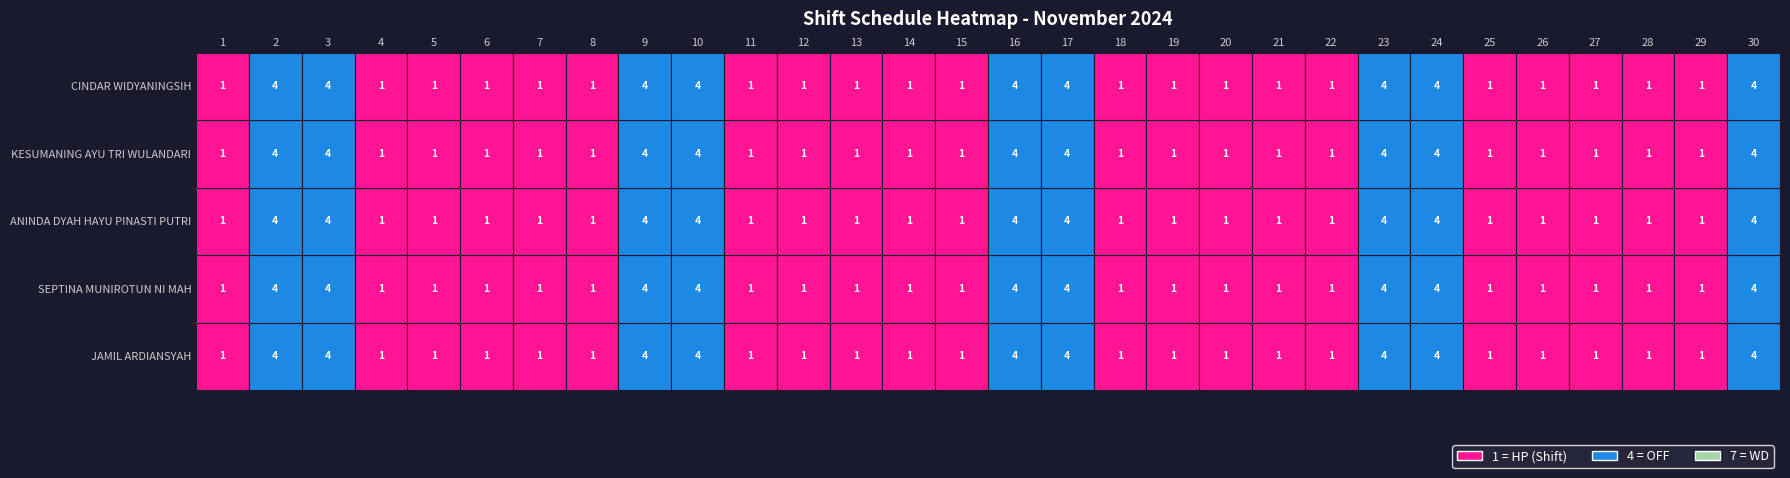

At which category is the sum across all series the highest?

2